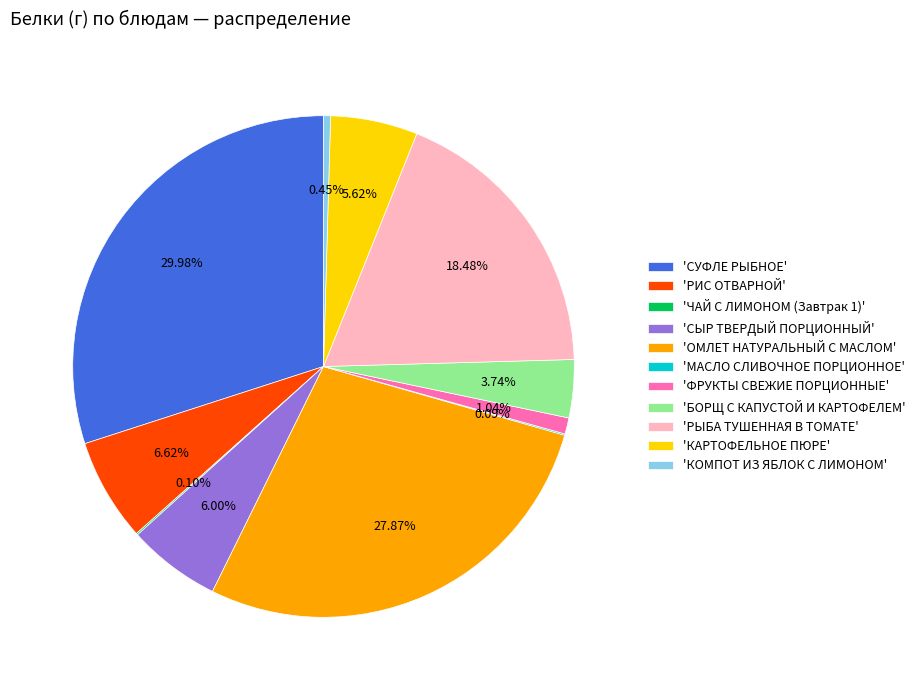

Is the sum of 'КОМПОТ ИЗ ЯБЛОК С ЛИМОНОМ' and 'СУФЛЕ РЫБНОЕ' greater than half?

No